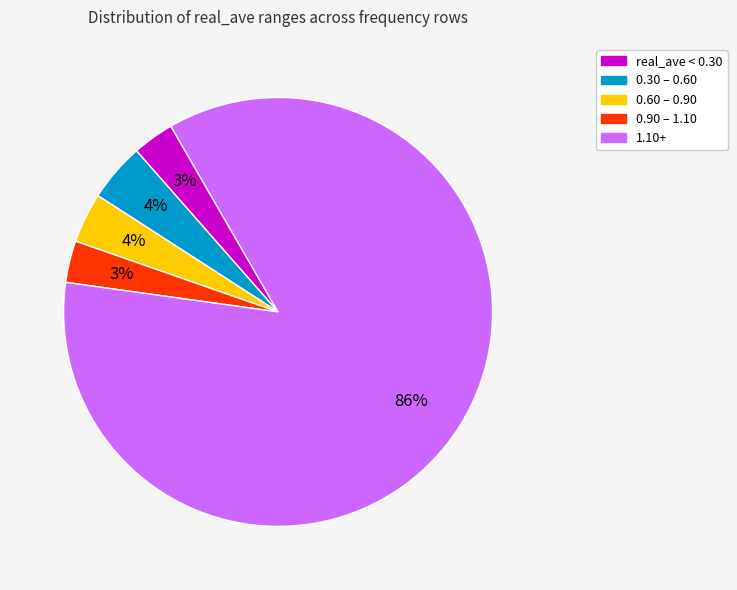

Is it true that 0.60 – 0.90 is 14% of the pie?

False